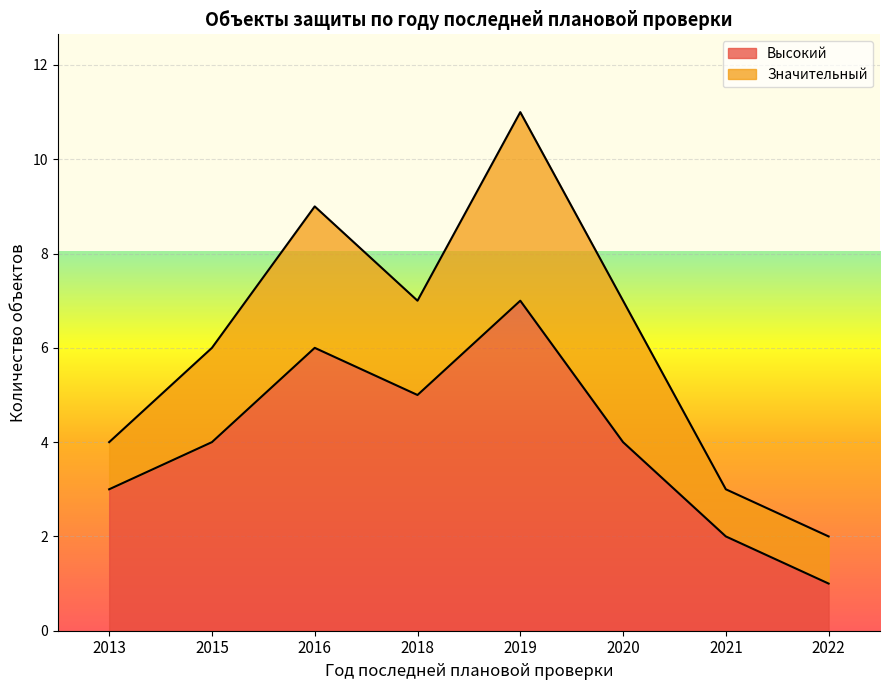

Between 2015 and 2016, which is larger?

2016